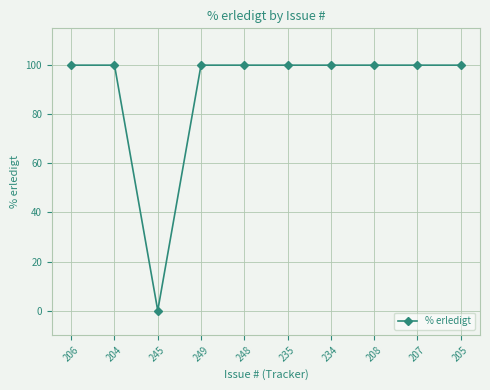

The chart shows a value of 100 at 206. True or false?

True